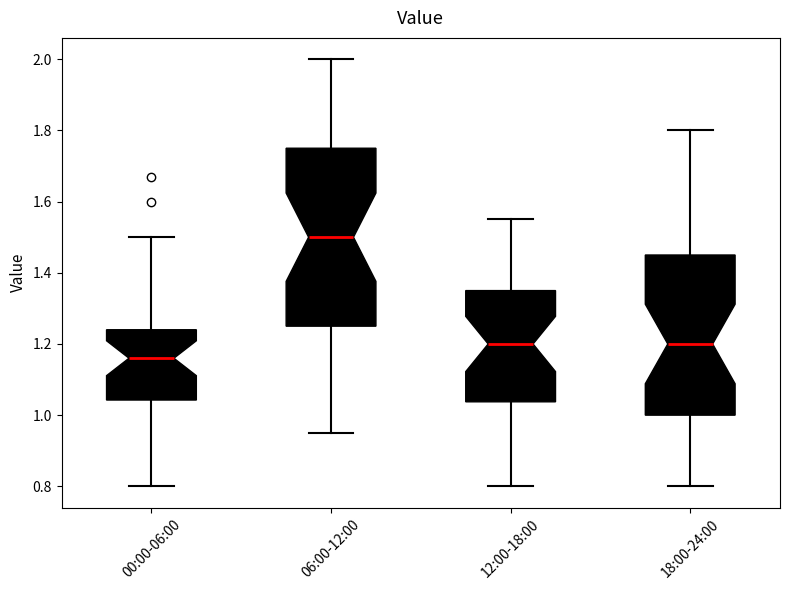

Reading left to right, read every box against the y-axis: the position of its median line, the range the box covers, and the ends of its whiskers. The values are not printed on the chart, so give them approximately, as read against the axis.

00:00-06:00: median 1.16, box 1.04 to 1.24, whiskers 0.80 to 1.50
06:00-12:00: median 1.50, box 1.26 to 1.76, whiskers 0.96 to 2.00
12:00-18:00: median 1.20, box 1.04 to 1.36, whiskers 0.80 to 1.56
18:00-24:00: median 1.20, box 1.00 to 1.46, whiskers 0.80 to 1.80